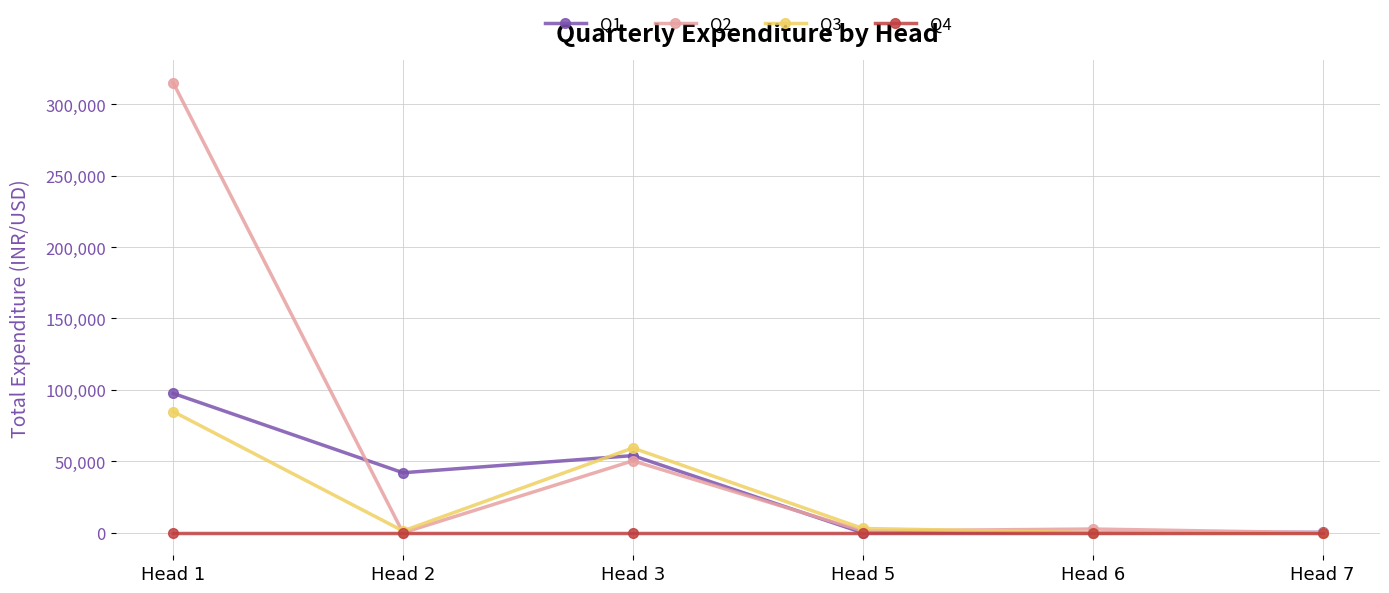

Between Head 3 and Head 7, which series saw the biggest shift?

Q3